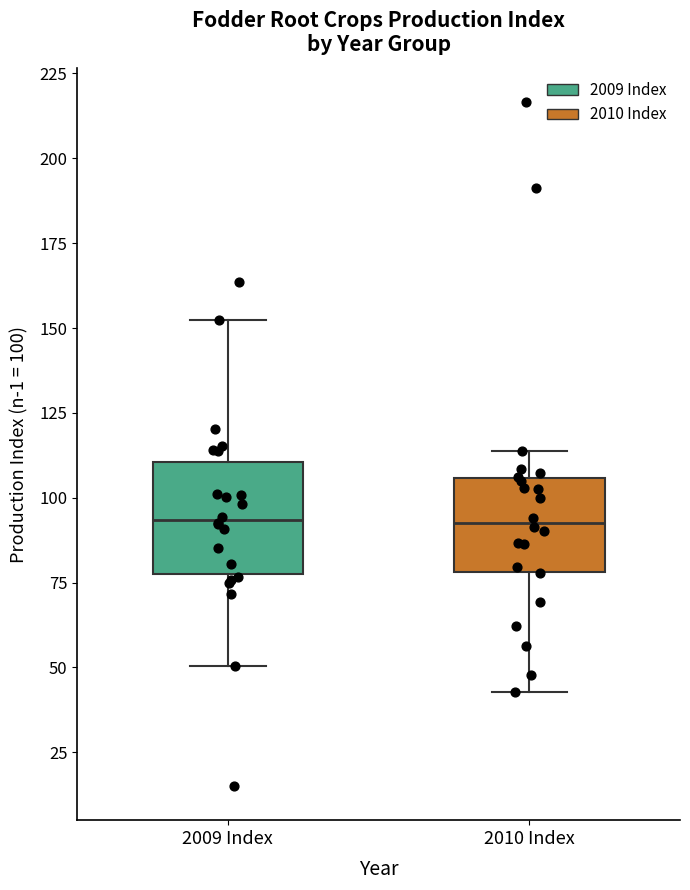

Reading left to right, transcribe this box plot: for each box, give where its median line is, the range the box spans, and where its two whiskers end, as read against the y-axis. The values are not printed on the chart, so give them approximately, as read against the axis.

2009 Index: median 95, box 80 to 110, whiskers 50 to 150
2010 Index: median 95, box 80 to 105, whiskers 45 to 115